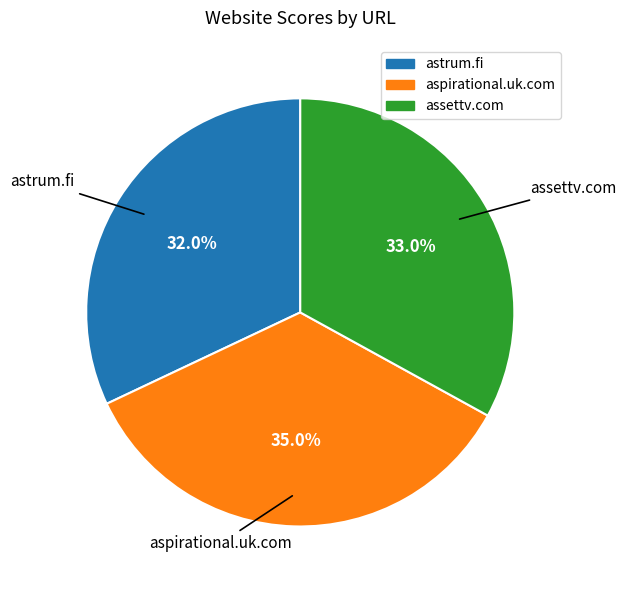

To the nearest percent, what is the difference between the largest and smallest slice percentages?

3%